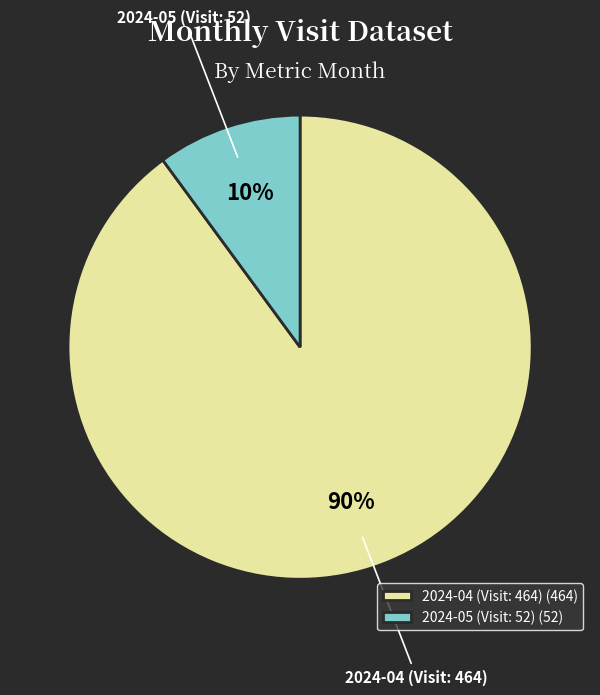

To the nearest percent, what percentage of the pie is 2024-04 (Visit: 464)?

90%